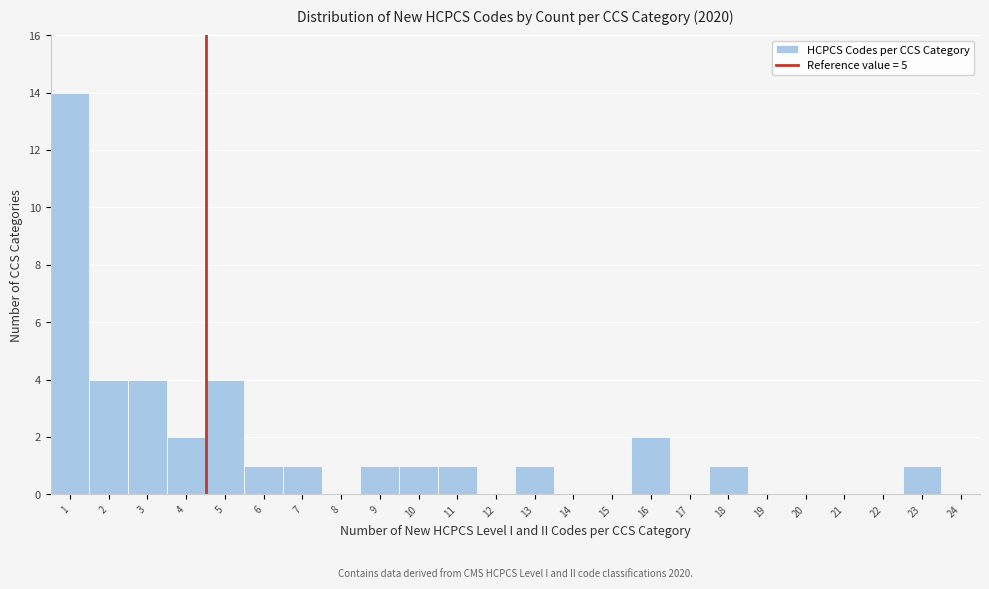

Reading left to right, transcribe all the data shown in this chart.

1=14	2=4	3=4	4=2	5=4	6=1	7=1	8=0	9=1	10=1	11=1	12=0	13=1	14=0	15=0	16=2	17=0	18=1	19=0	20=0	21=0	22=0	23=1	24=0